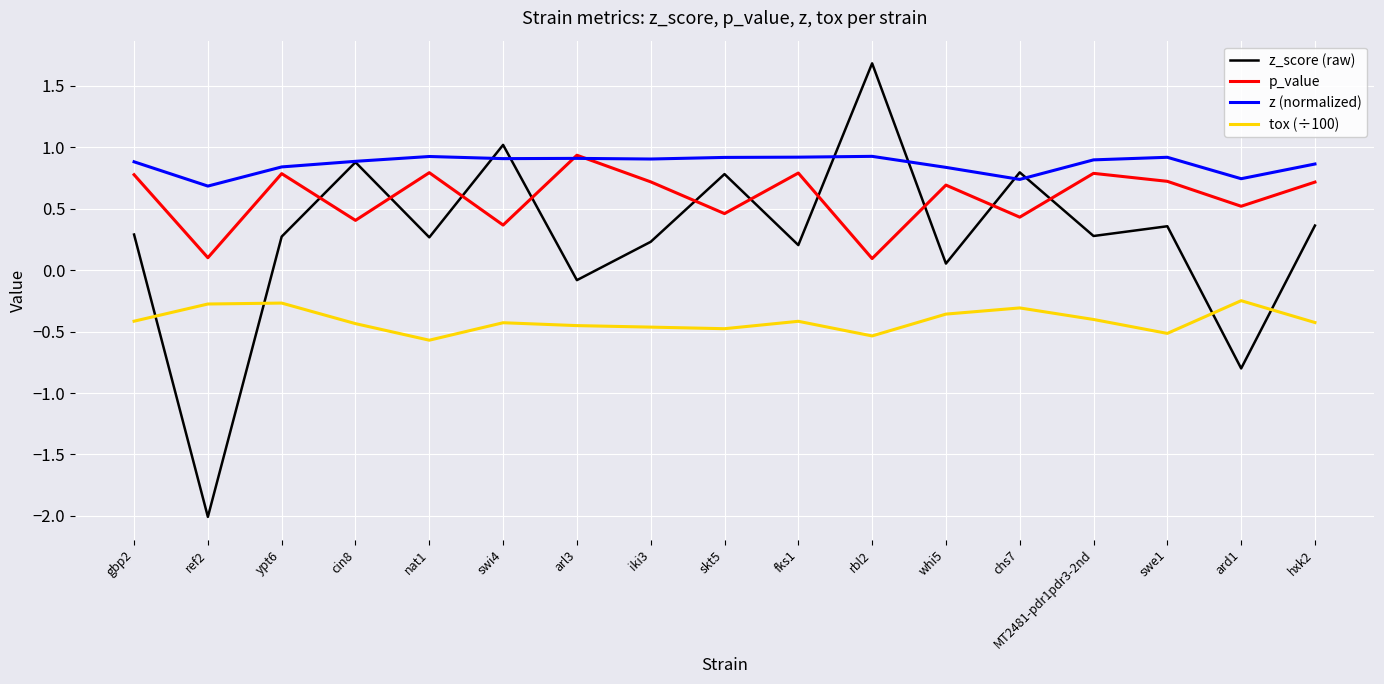

How many values in the z_score (raw) series are below 0?

3